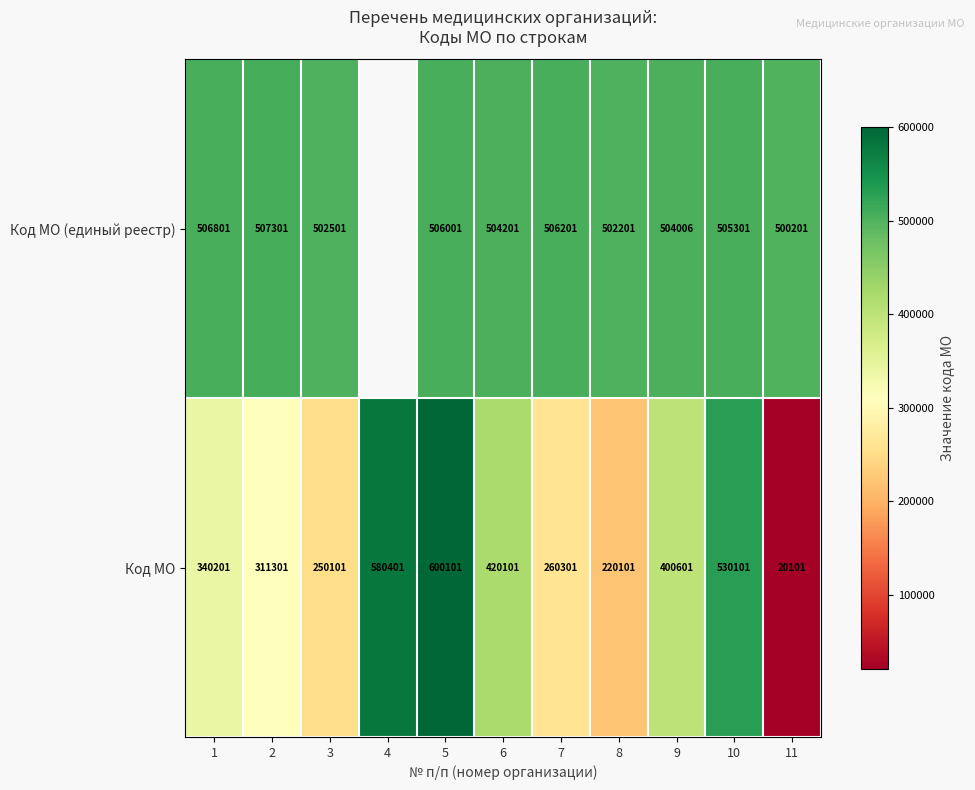

What value does the Код МО series have at 9?

400601